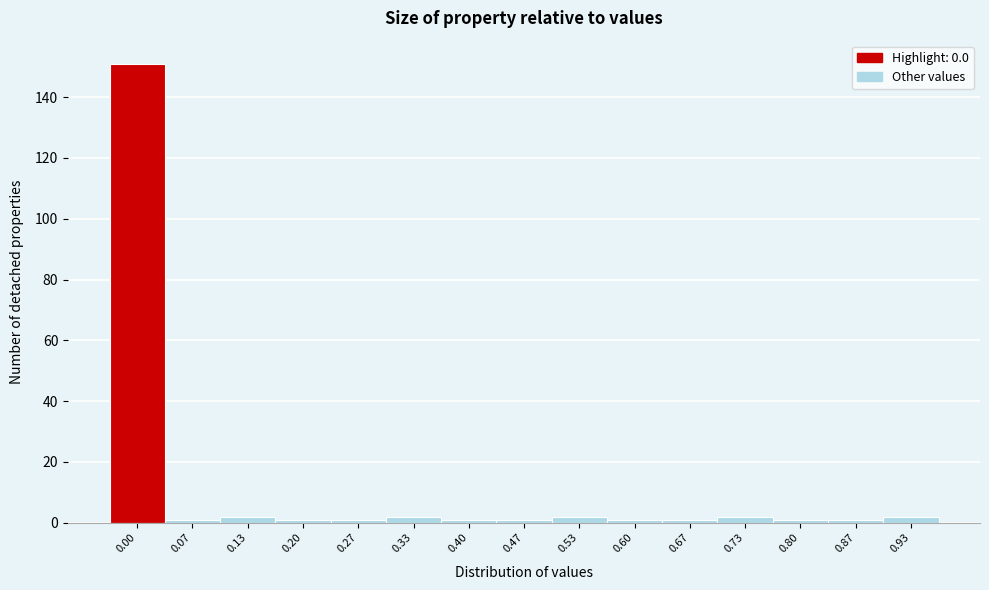

Reading right to left, what are all the values shown in this chart?

2	1	1	2	1	1	2	1	1	2	1	1	2	1	151